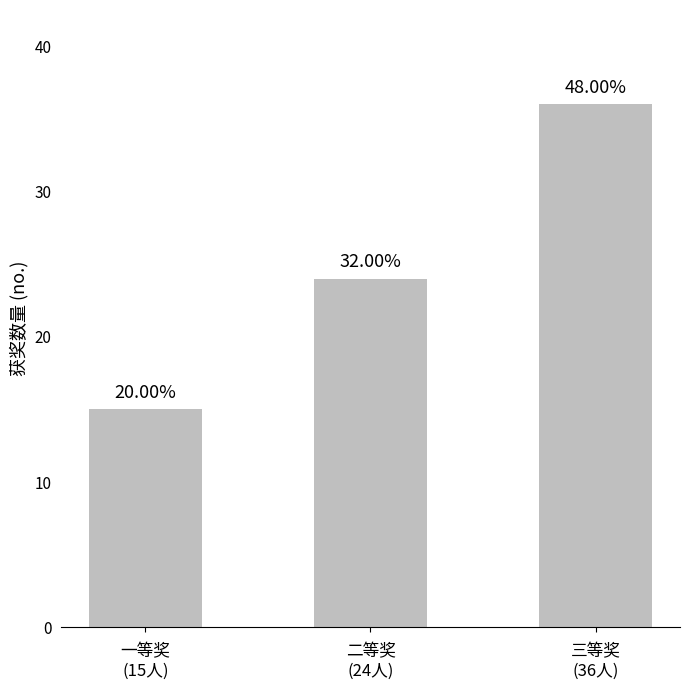

List the labels in order of value, largest first.

三等奖
(36人), 二等奖
(24人), 一等奖
(15人)